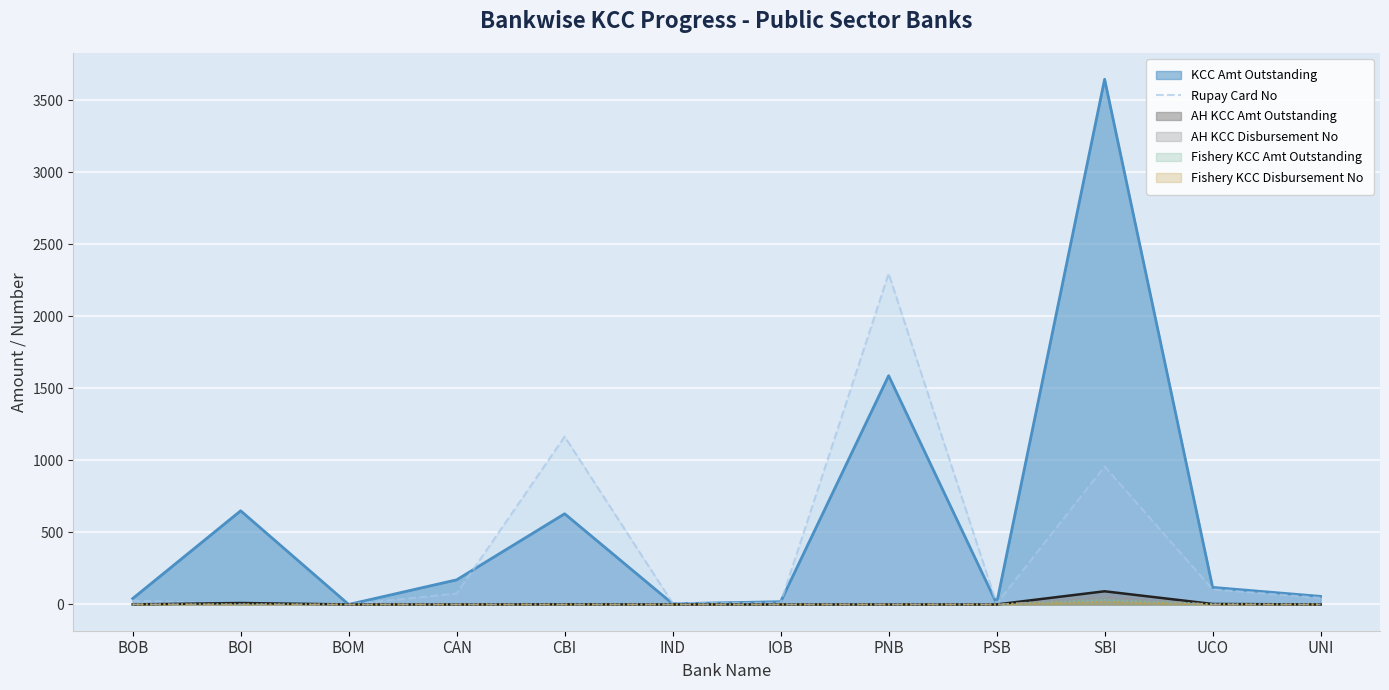

How many categories are shown in the chart?

12